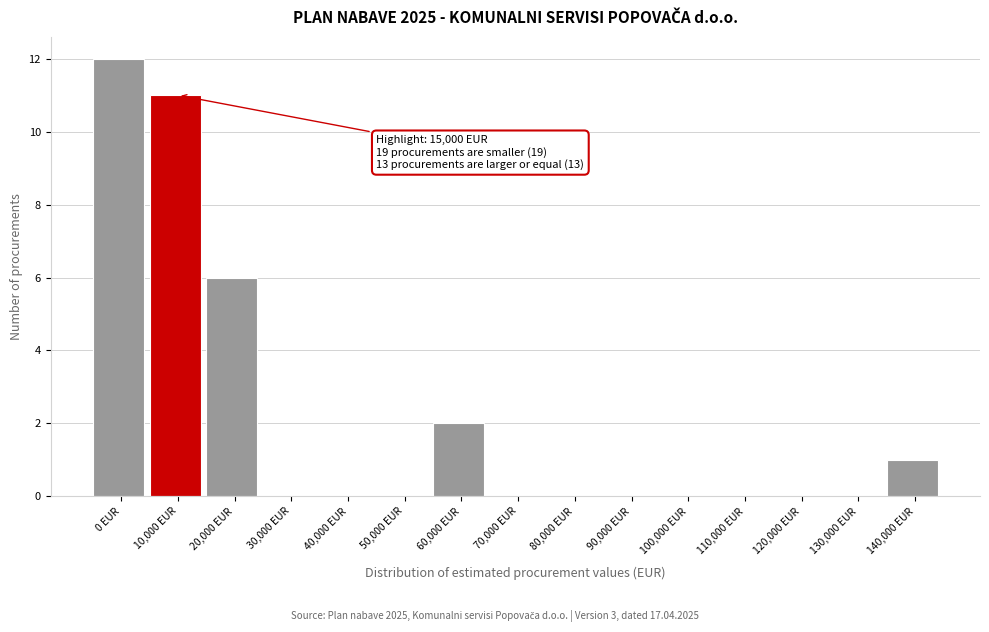

Reading right to left, list all the values displayed in this chart.

140,000 EUR=1	130,000 EUR=0	120,000 EUR=0	110,000 EUR=0	100,000 EUR=0	90,000 EUR=0	80,000 EUR=0	70,000 EUR=0	60,000 EUR=2	50,000 EUR=0	40,000 EUR=0	30,000 EUR=0	20,000 EUR=6	10,000 EUR=11	0 EUR=12